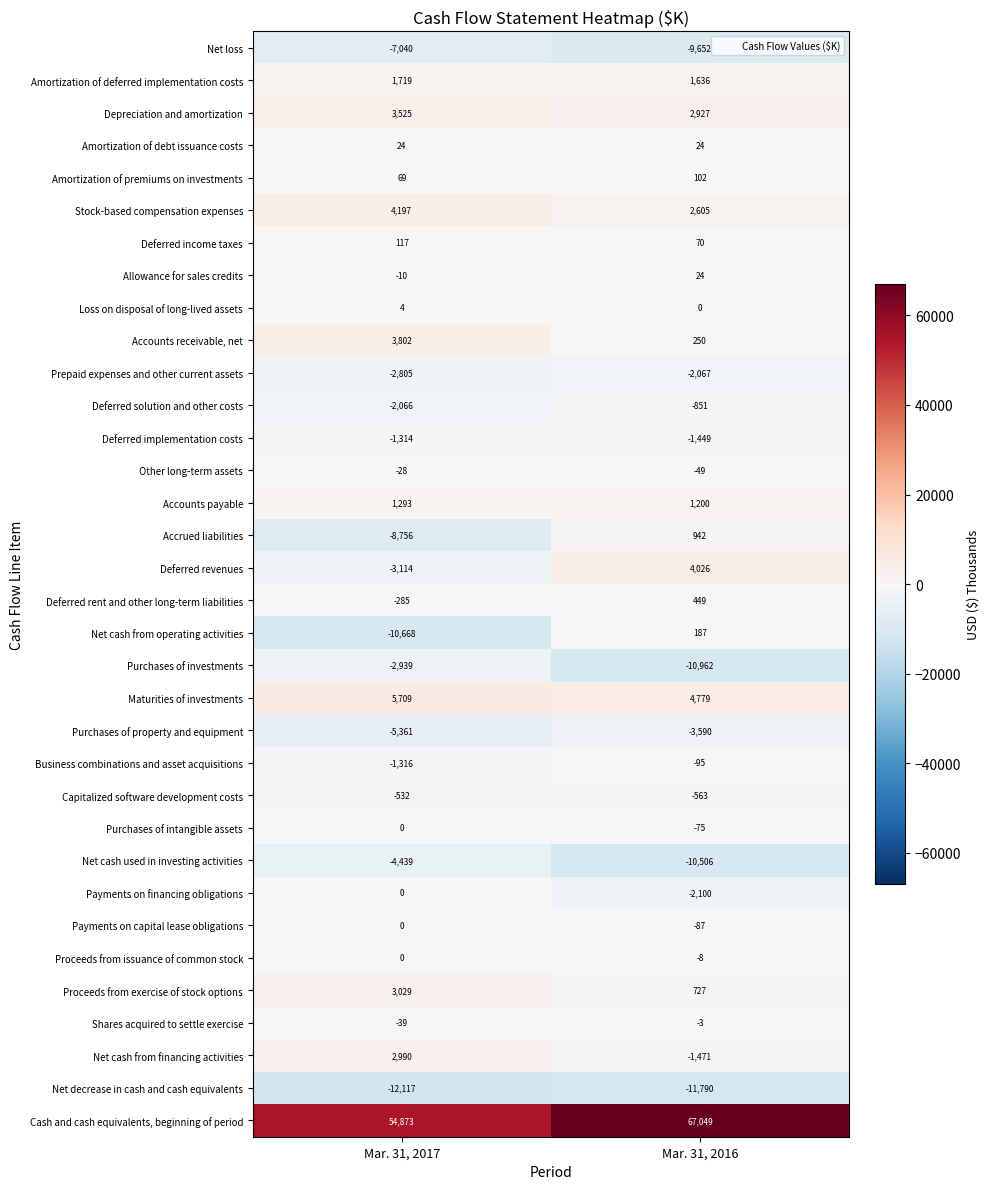

Read the Prepaid expenses and other current assets value at Mar. 31, 2016, to the nearest 10.

-2070